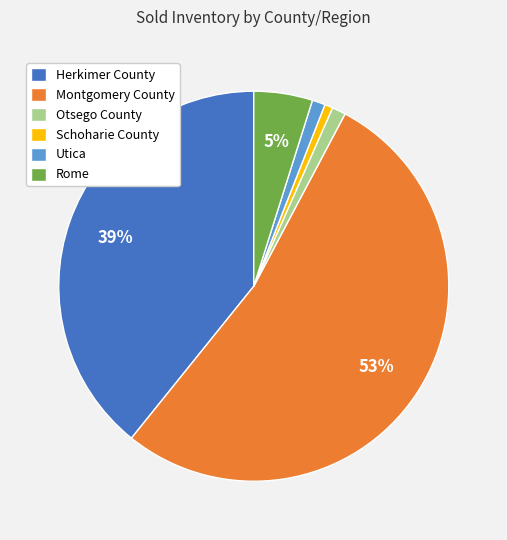

To the nearest percent, what is the combined percentage of Utica and Montgomery County?

54%